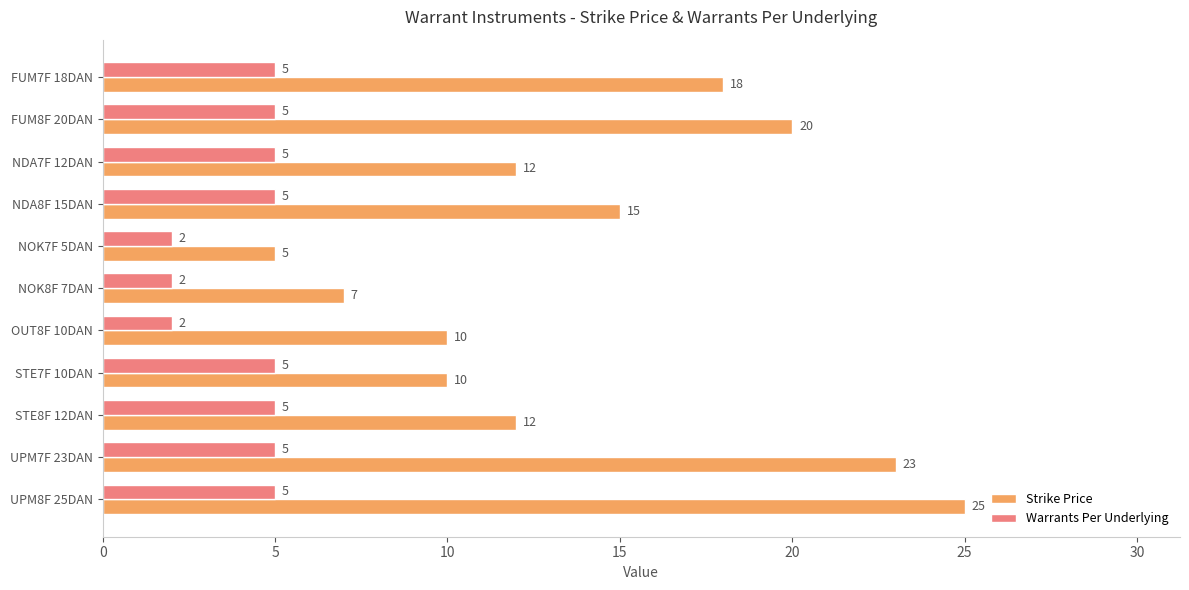

At which label is Strike Price closest to 15?

NDA8F 15DAN